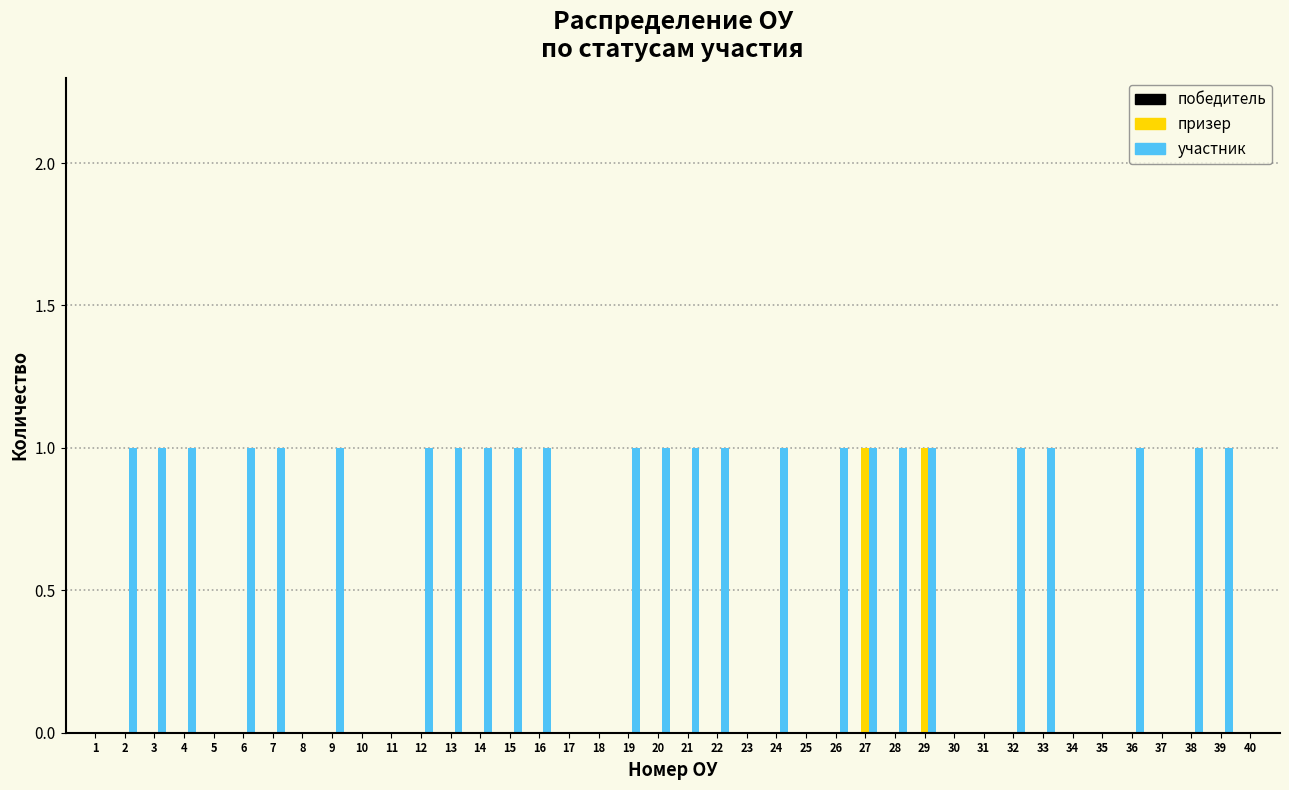

The призер series shows 0 at 11. True or false?

True